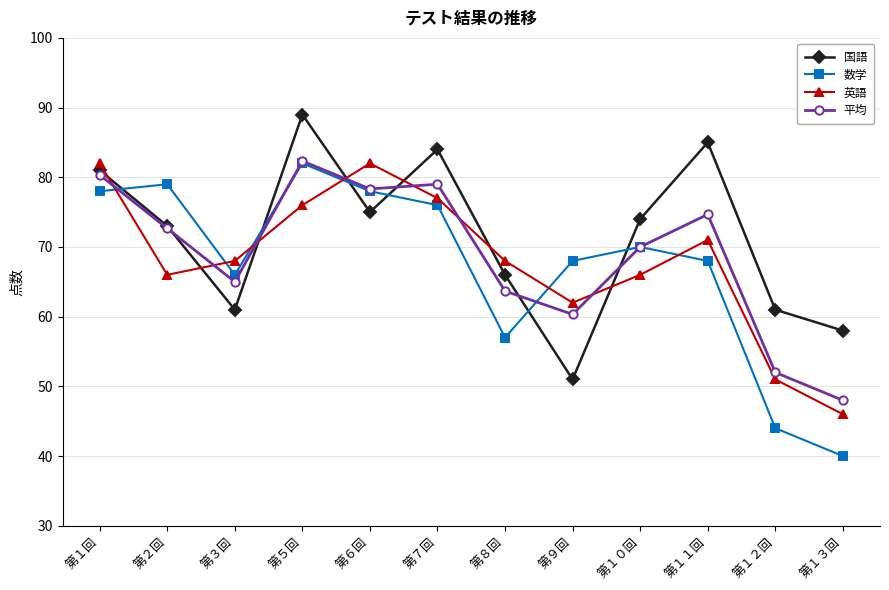

Reading left to right, what are all the values shown in this chart?

国語: 81.0	73.0	61.0	89.0	75.0	84.0	66.0	51.0	74.0	85.0	61.0	58.0
数学: 78.0	79.0	66.0	82.0	78.0	76.0	57.0	68.0	70.0	68.0	44.0	40.0
英語: 82.0	66.0	68.0	76.0	82.0	77.0	68.0	62.0	66.0	71.0	51.0	46.0
平均: 80.3	72.7	65.0	82.3	78.3	79.0	63.7	60.3	70.0	74.7	52.0	48.0